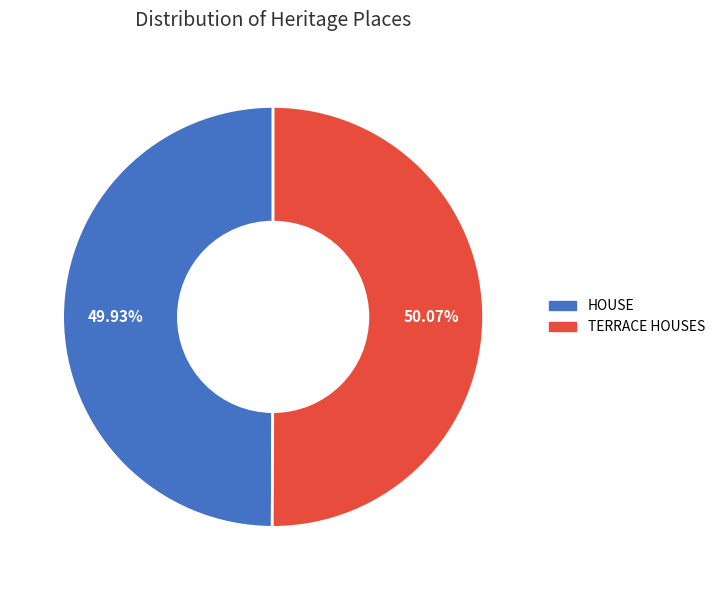

How many segments does this pie chart have?

2